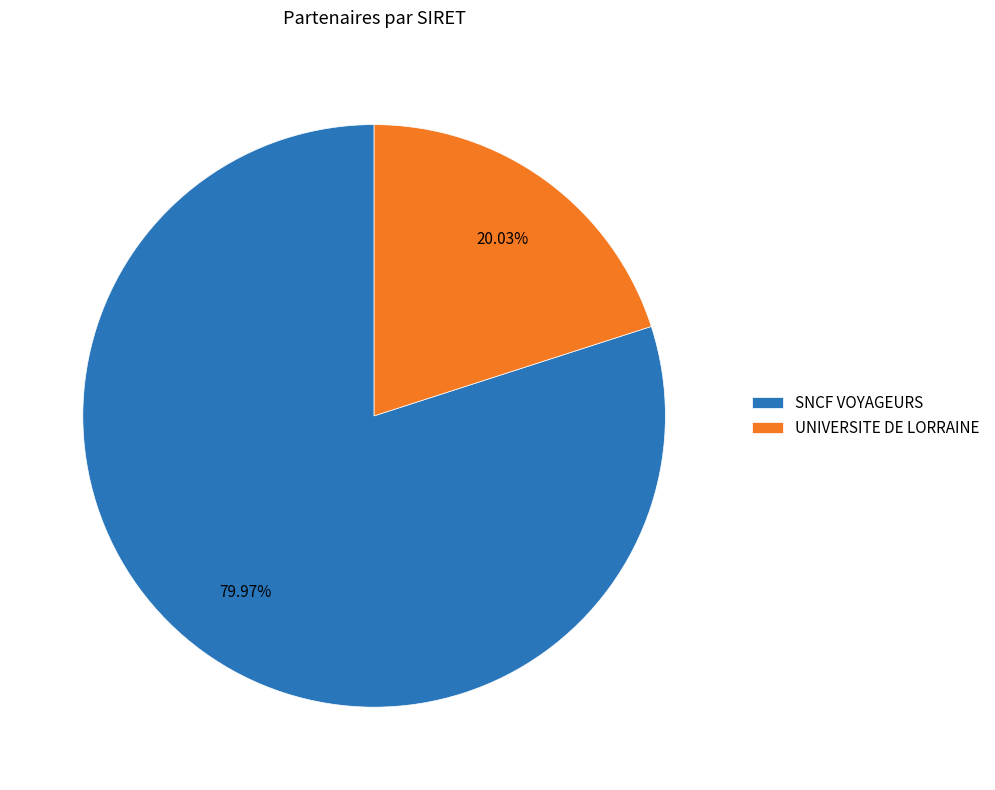

Count the number of slices in the pie.

2